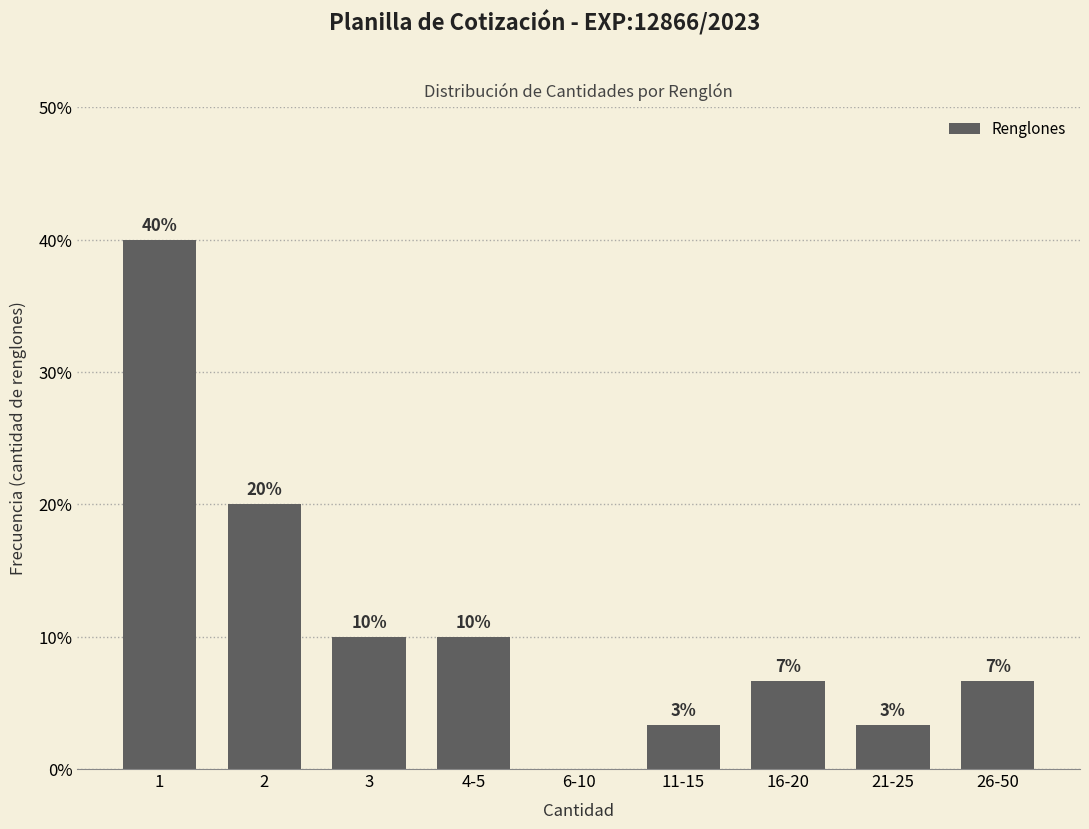

Is it true that the value at 6-10 is 0.0?

True